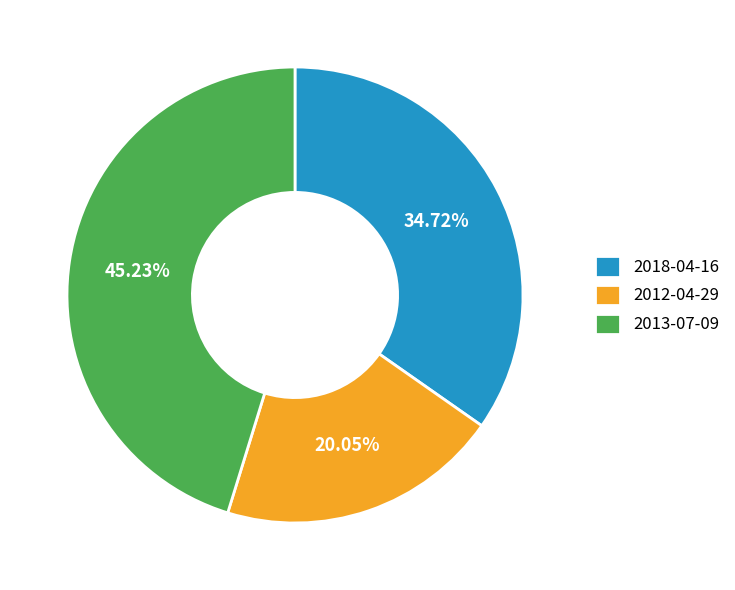

Combined, do 2013-07-09 and 2012-04-29 account for over 50%?

Yes